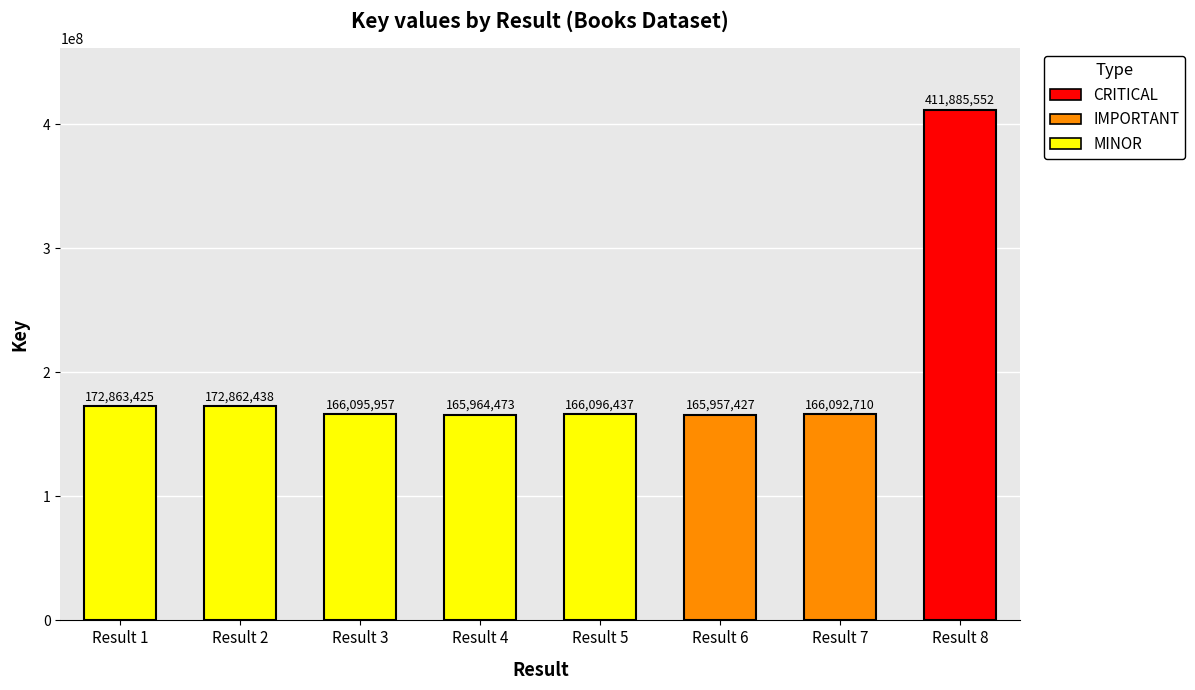

Is it true that the value at Result 6 is 165957427?

True